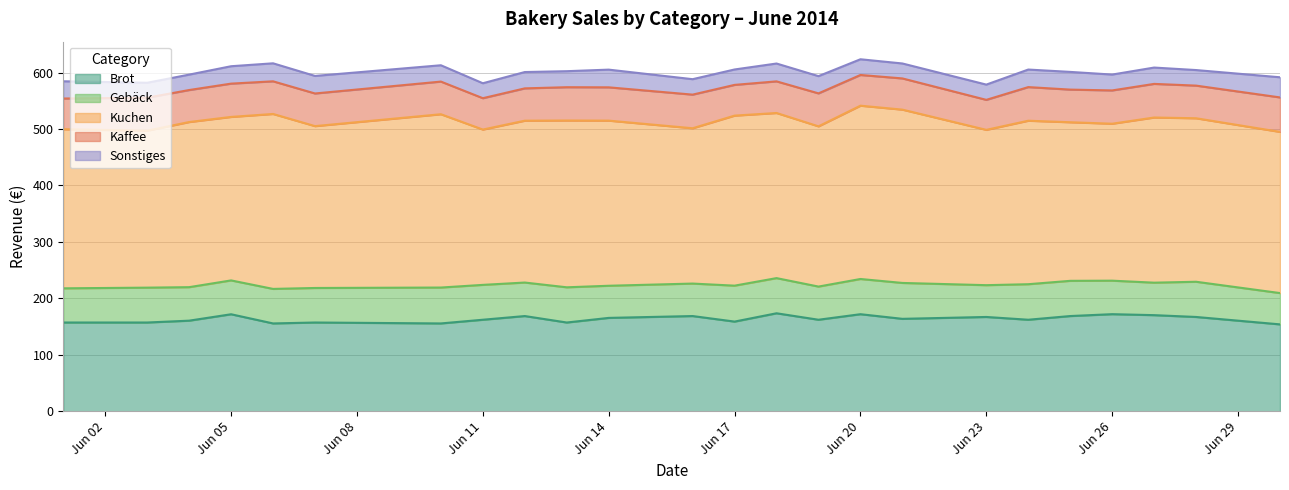

At which label does Kaffee reach its minimum?

2014-06-23